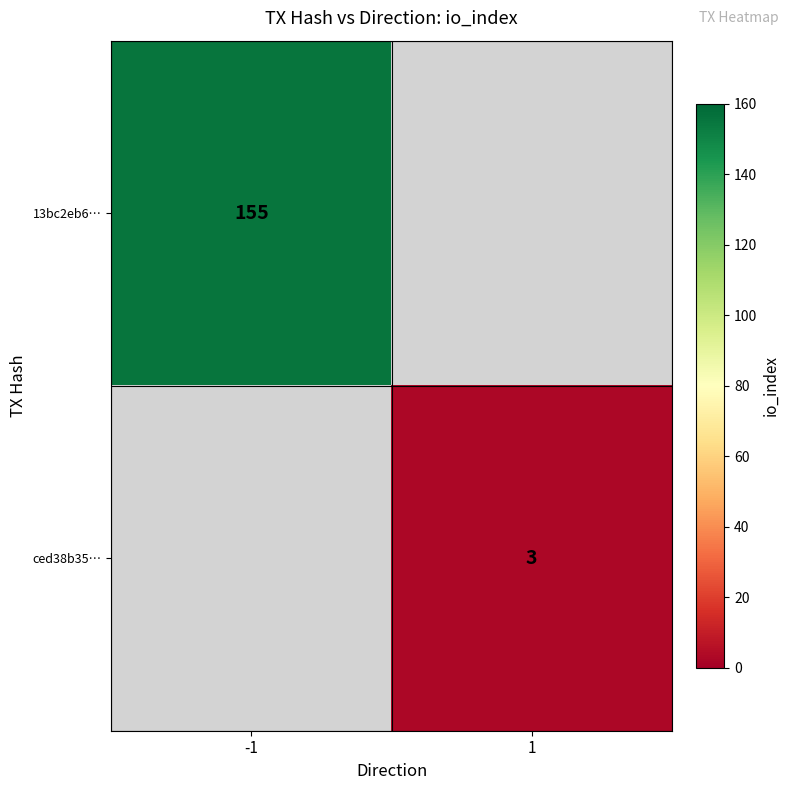

The 13bc2eb6… series shows 252 at -1. True or false?

False